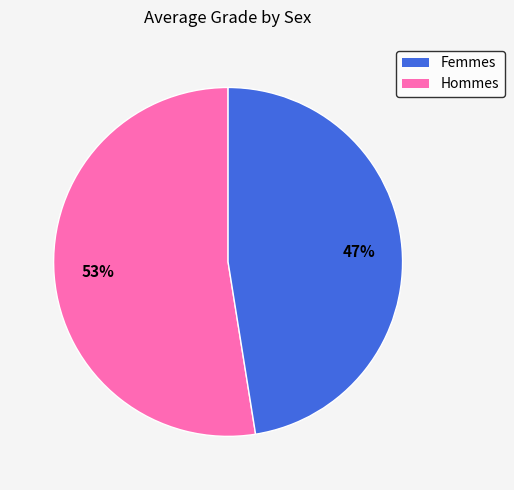

Is there a majority slice in this chart?

Yes